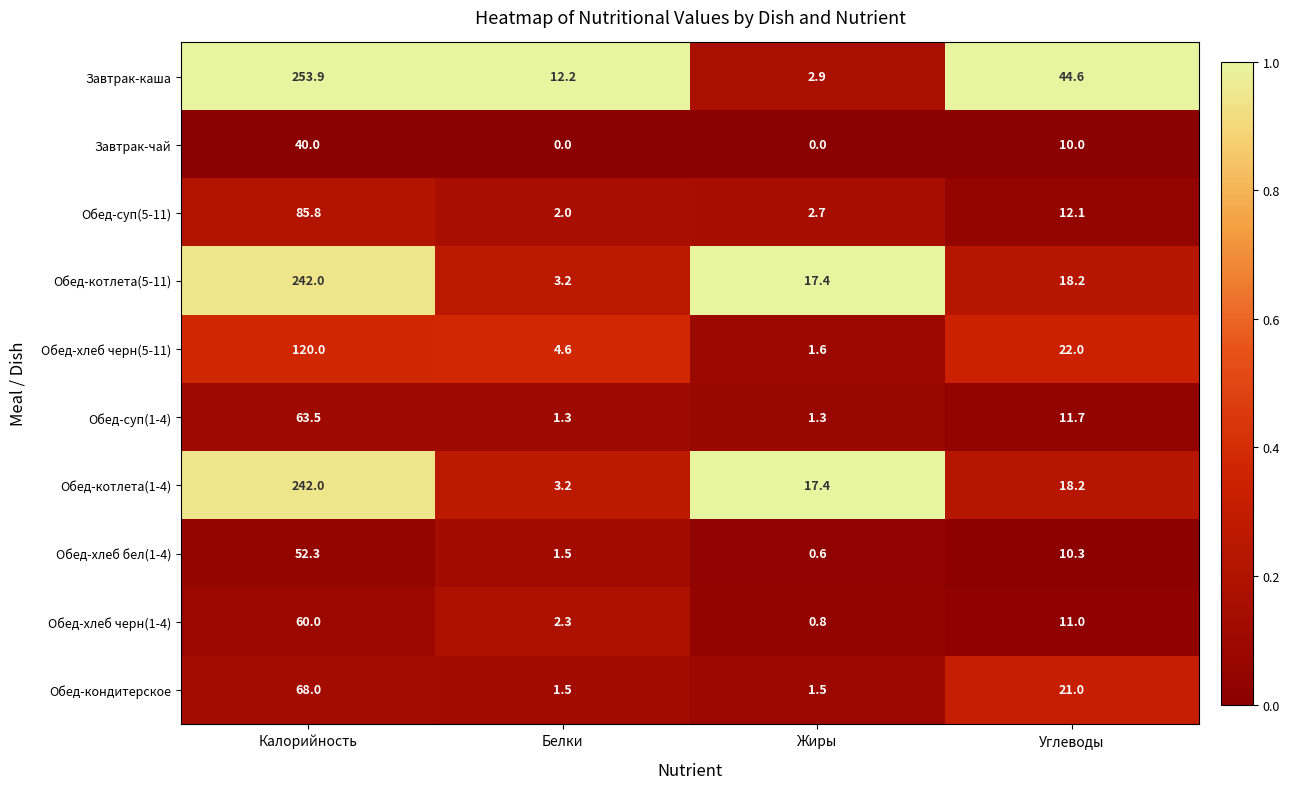

What is the total value across all series at Углеводы?

179.1